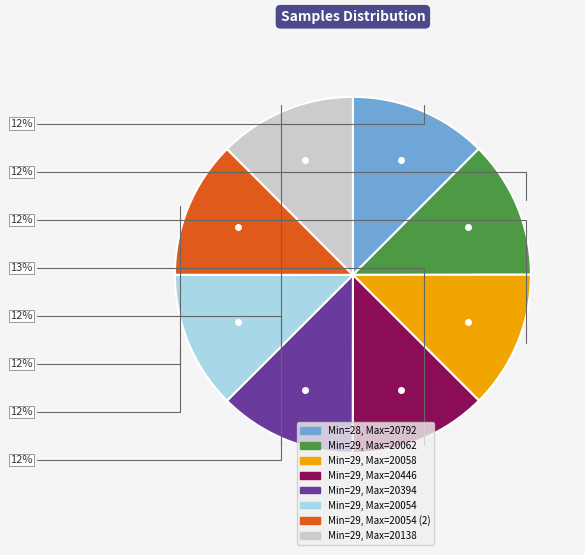

Is there any slice that represents more than half of the pie?

No